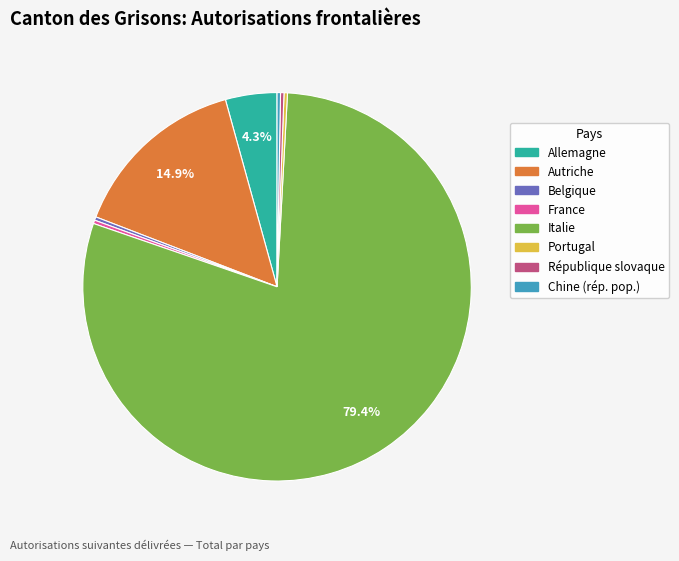

What is the ratio of the value at France to the value at République slovaque?

1.0